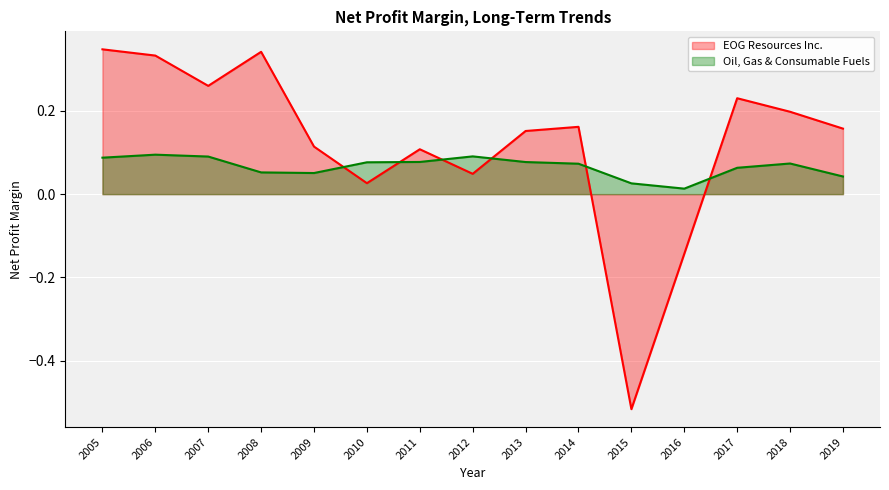

At which category does the chart reach its peak across all series?

2005